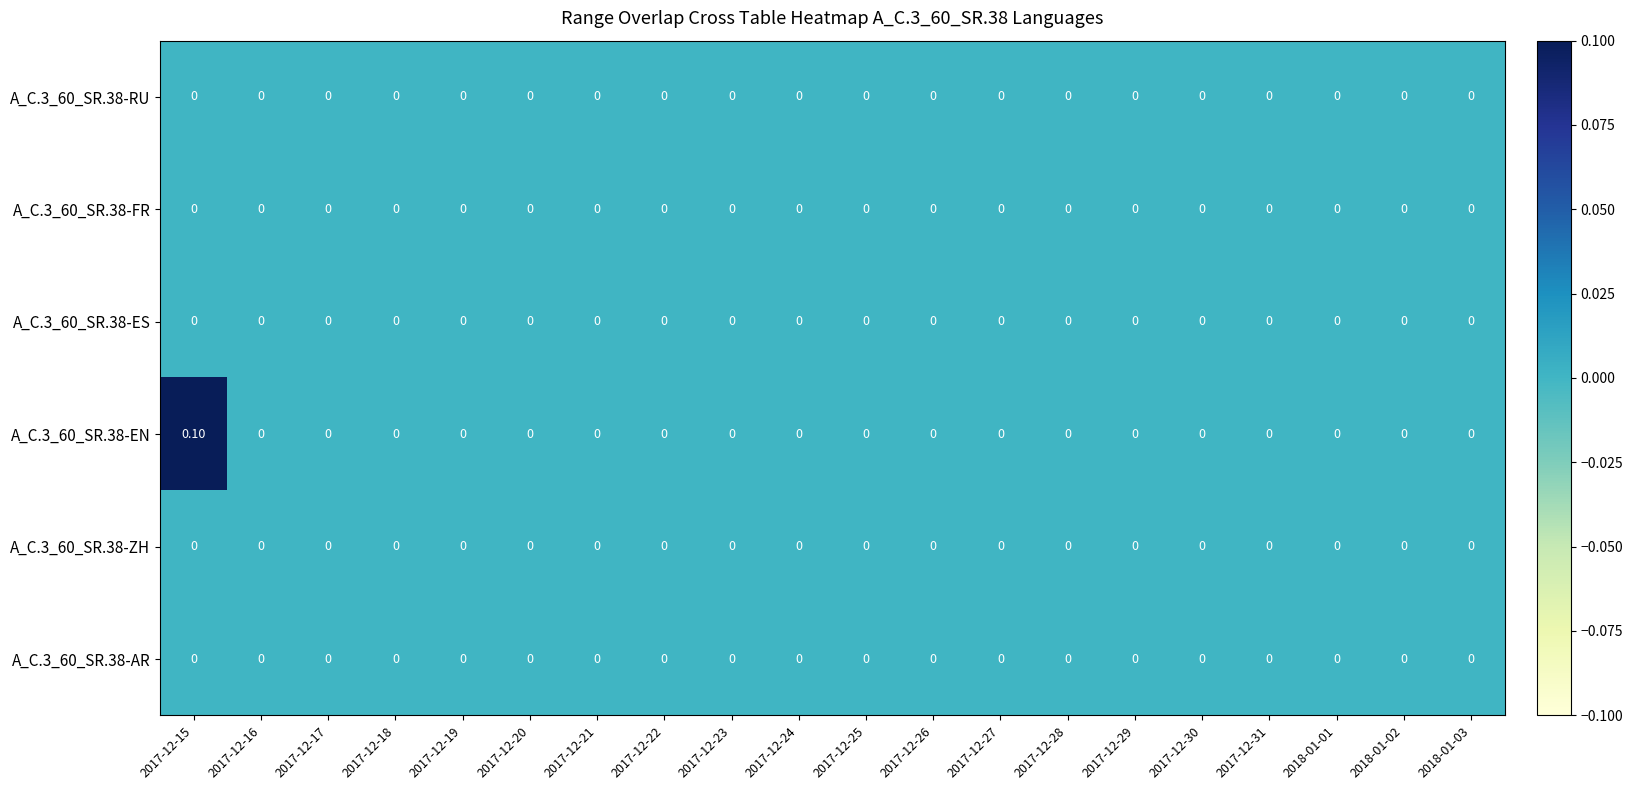

At which category is the sum across all series the highest?

2017-12-15